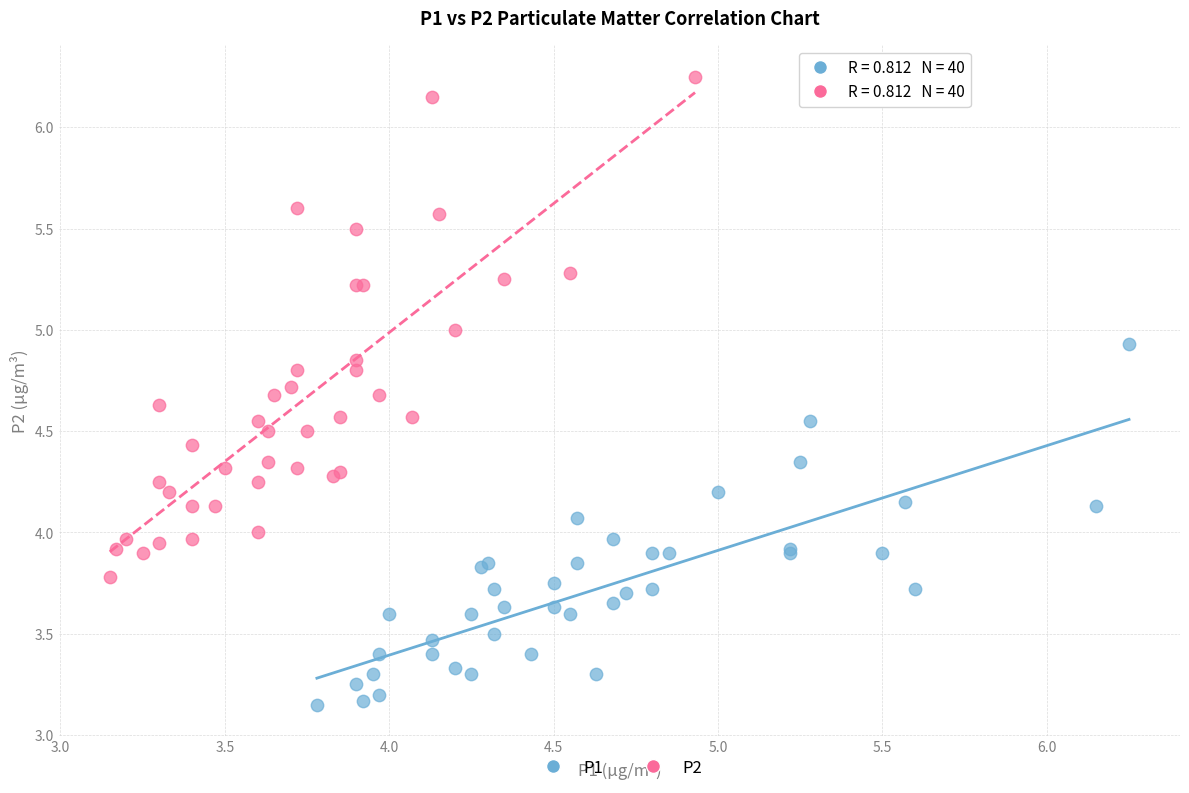

Which series reaches the minimum Y coordinate?

P1